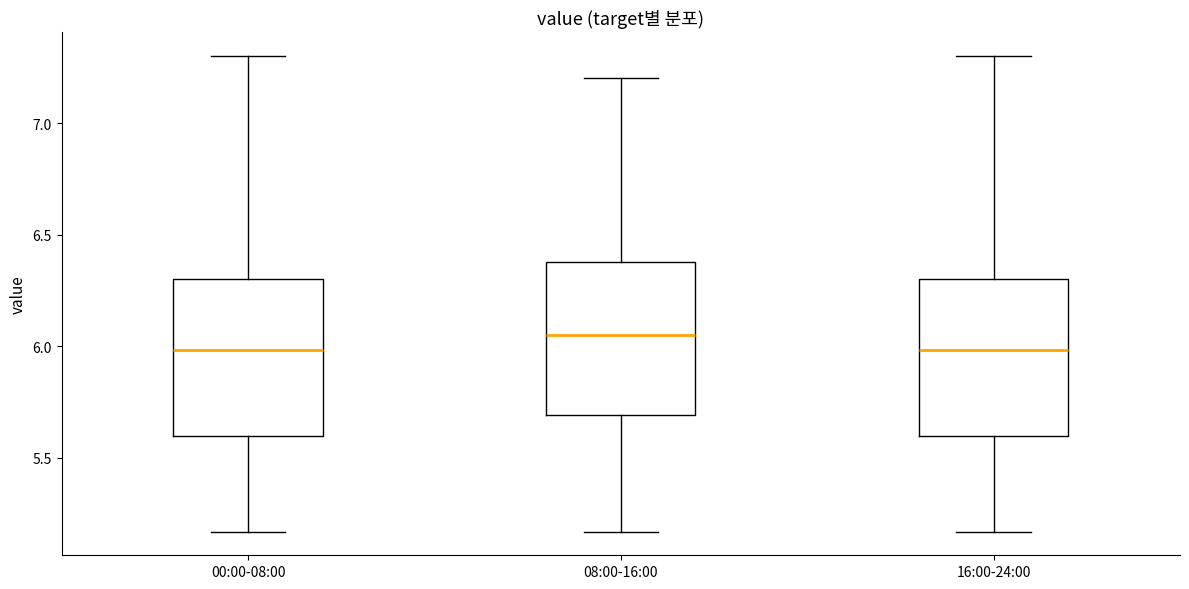

Reading left to right, read every box against the y-axis: the position of its median line, the range the box covers, and the ends of its whiskers. The values are not printed on the chart, so give them approximately, as read against the axis.

00:00-08:00: median 6.00, box 5.60 to 6.30, whiskers 5.15 to 7.30
08:00-16:00: median 6.05, box 5.70 to 6.40, whiskers 5.15 to 7.20
16:00-24:00: median 6.00, box 5.60 to 6.30, whiskers 5.15 to 7.30